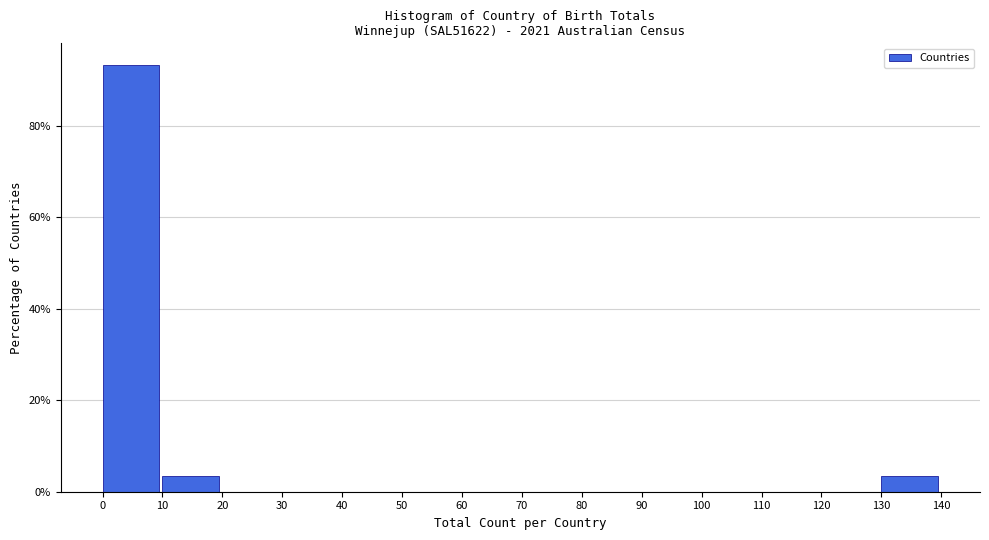

Over which range of the x-axis is the bar tallest?

0 to 10